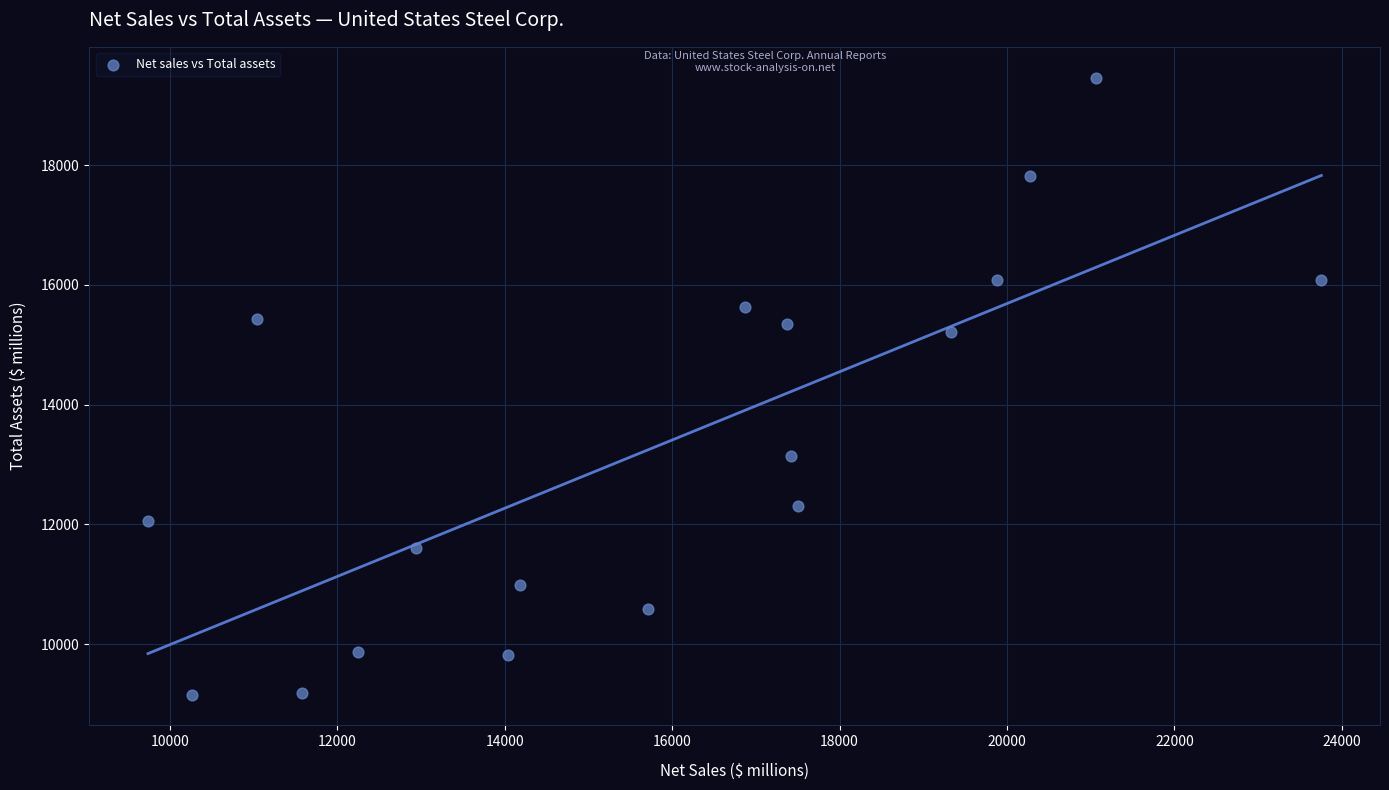

What is the range of Y values (max minus min)?

10298